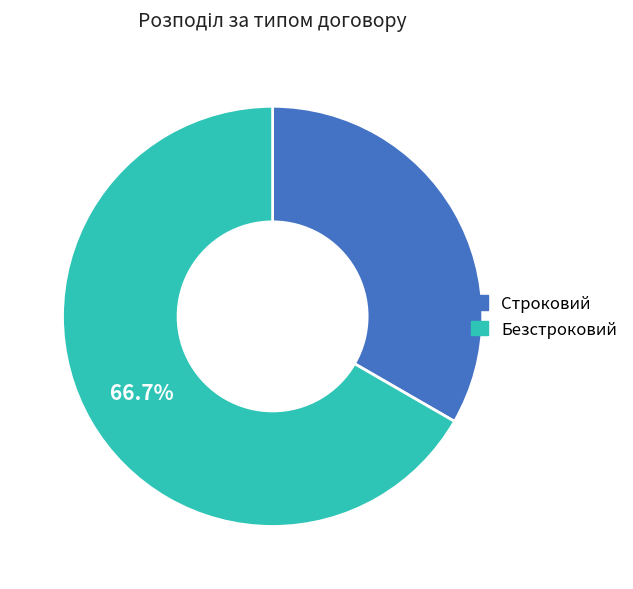

Is there any slice that represents more than half of the pie?

Yes